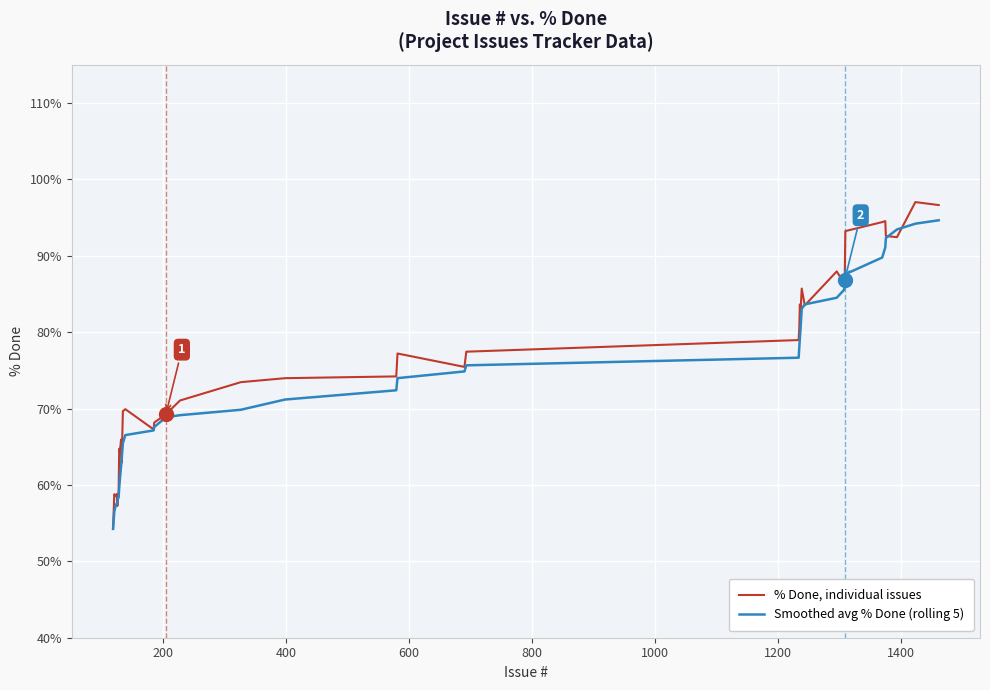

What is the minimum value shown in the chart?

54.2